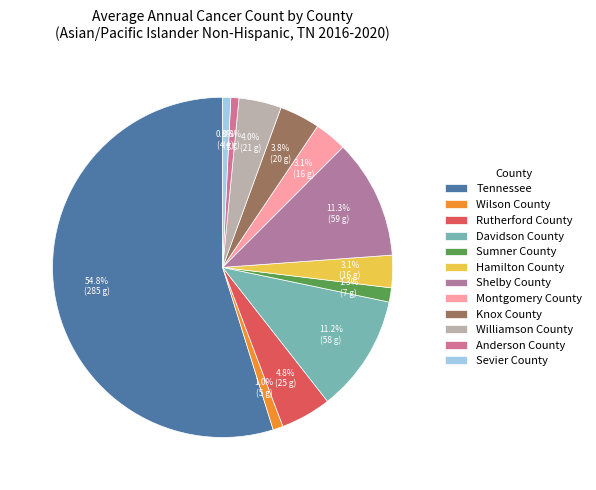

Is there a majority slice in this chart?

Yes